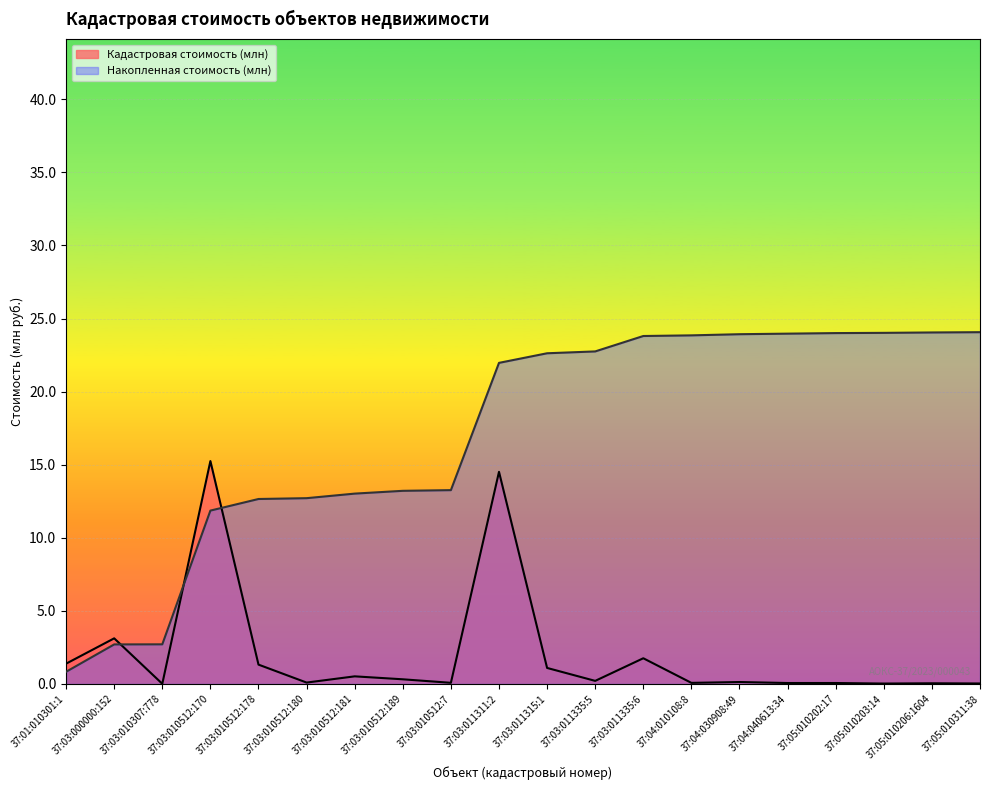

How many times do Кадастровая стоимость (млн) and Накопленная стоимость (млн) cross each other?

3